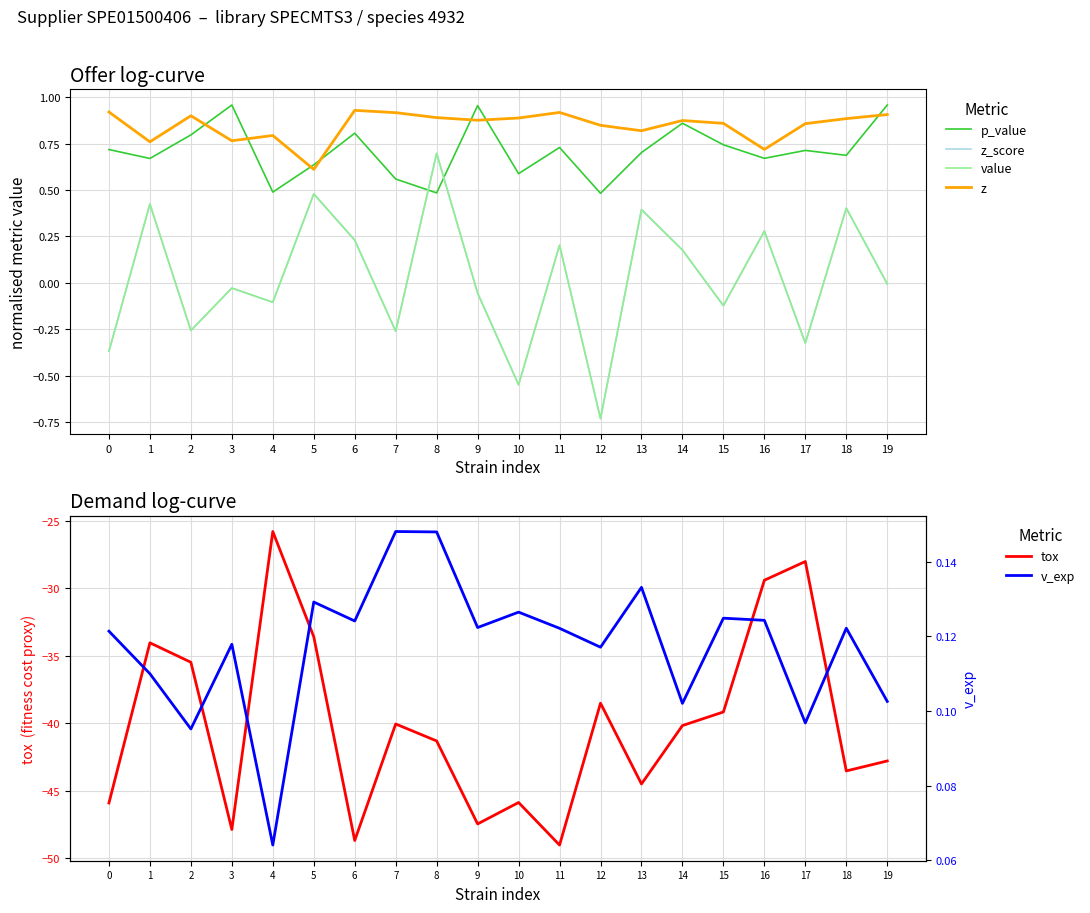

True or false: tox has more than 0 points higher than both neighbors.

True